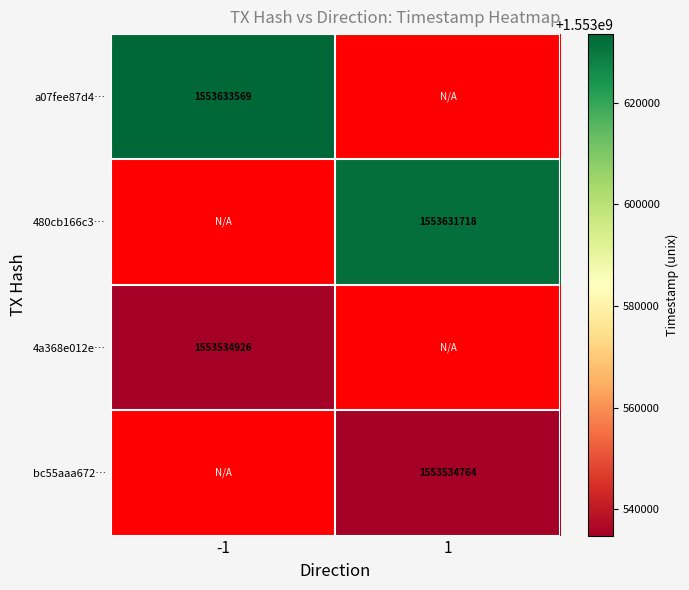

Is it true that 480cb166c3… equals 849728292 at 1?

False